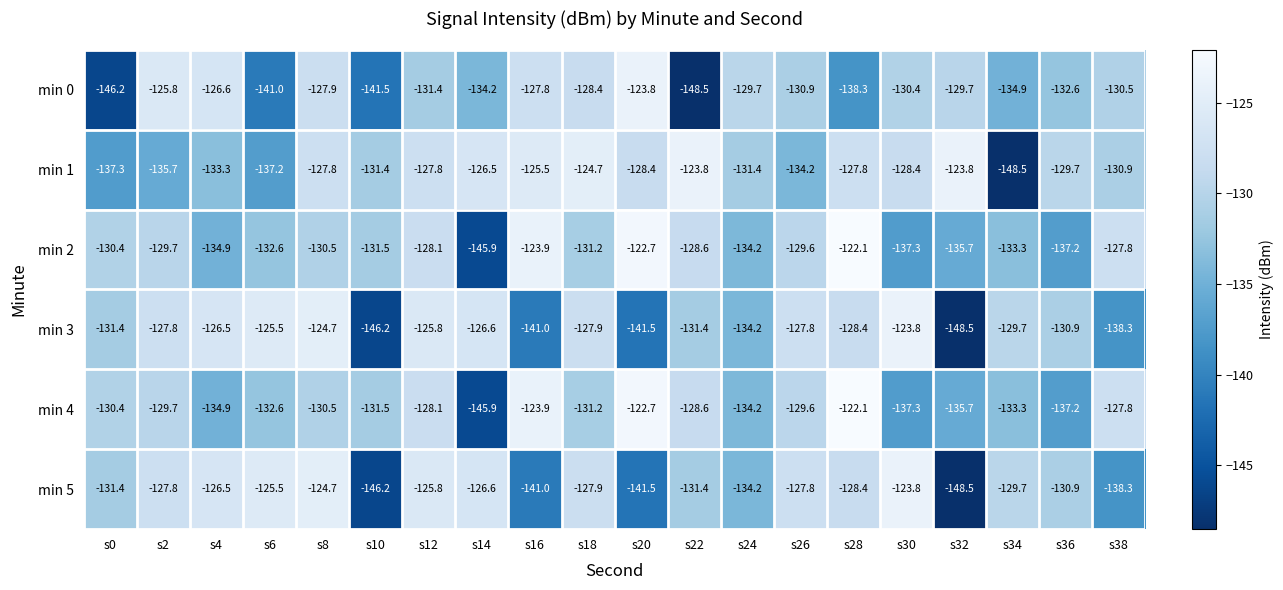

Is it true that min 1 equals -129.7 at s36?

True